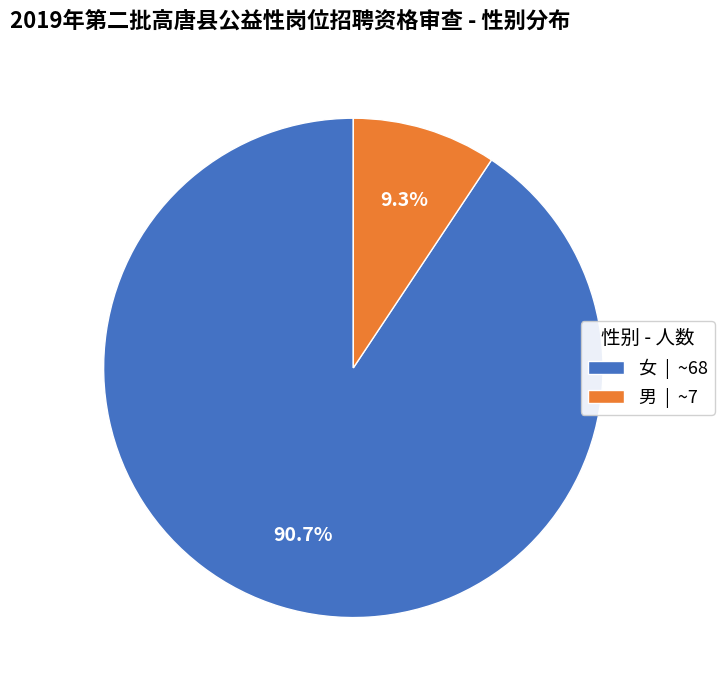

What is the largest slice in the pie chart?

女